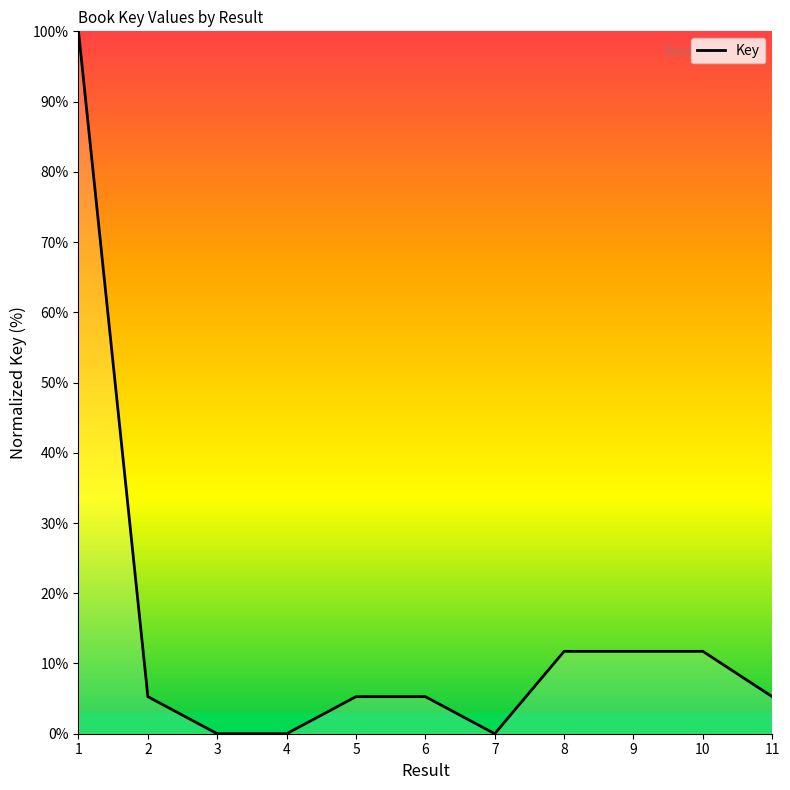

What is the difference between the maximum and minimum values?

100.0